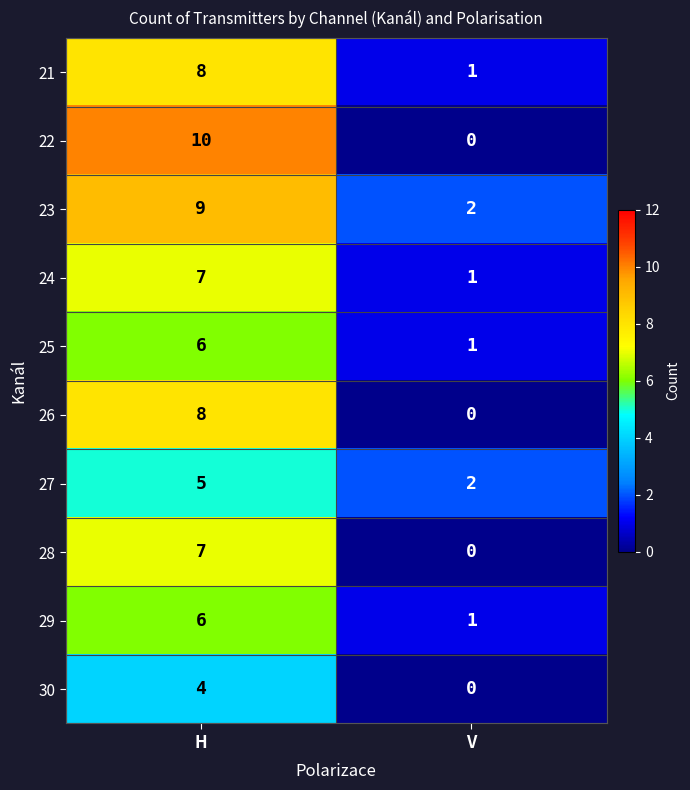

Where is 28 nearest to the value 3?

V